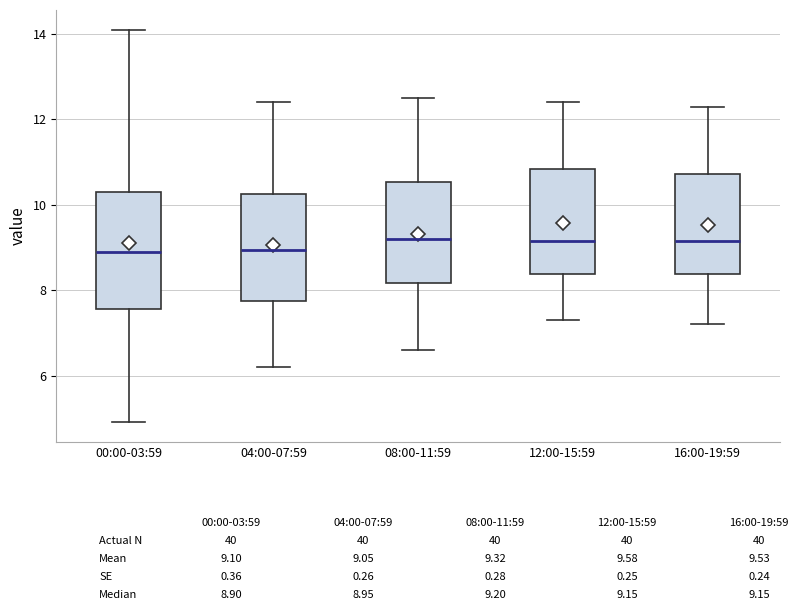

Reading left to right, read every box against the y-axis: the position of its median line, the range the box covers, and the ends of its whiskers. The values are not printed on the chart, so give them approximately, as read against the axis.

00:00-03:59: median 9.0, box 7.6 to 10.4, whiskers 5.0 to 14.2
04:00-07:59: median 9.0, box 7.8 to 10.2, whiskers 6.2 to 12.4
08:00-11:59: median 9.2, box 8.2 to 10.6, whiskers 6.6 to 12.6
12:00-15:59: median 9.2, box 8.4 to 10.8, whiskers 7.4 to 12.4
16:00-19:59: median 9.2, box 8.4 to 10.8, whiskers 7.2 to 12.4